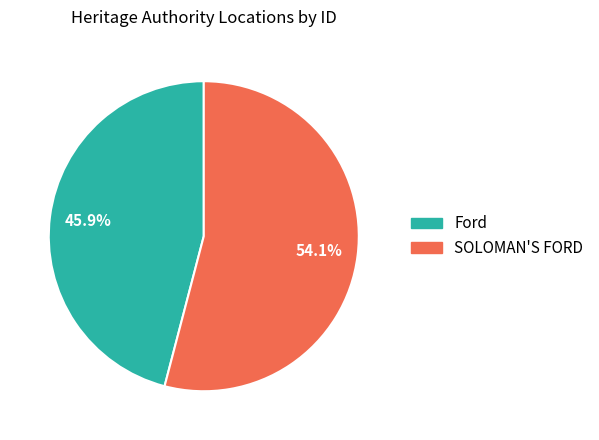

What is the smallest slice in the pie chart?

Ford